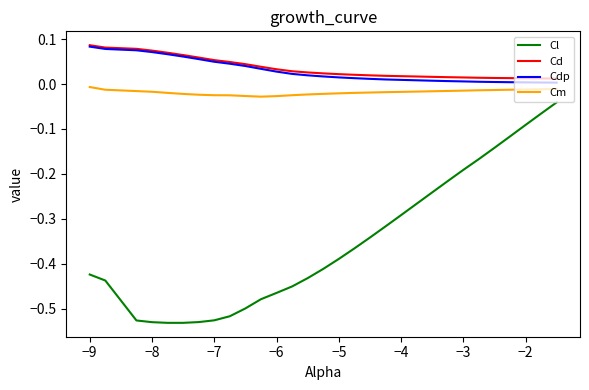

True or false: Cl and Cd intersect in this chart.

False